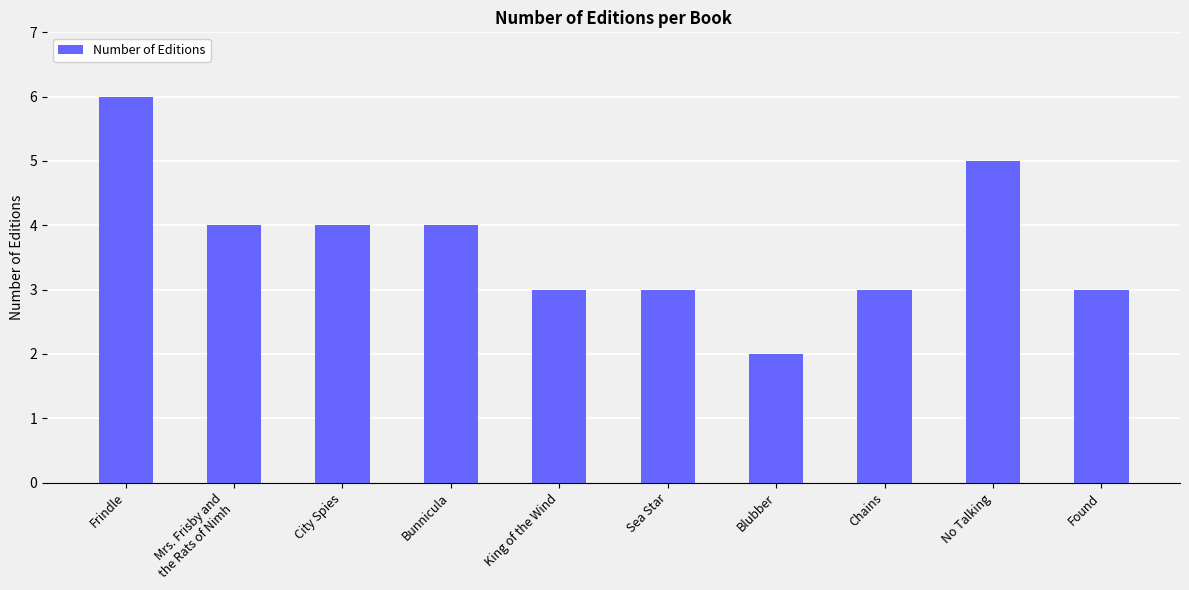

How many categories are shown in the chart?

10